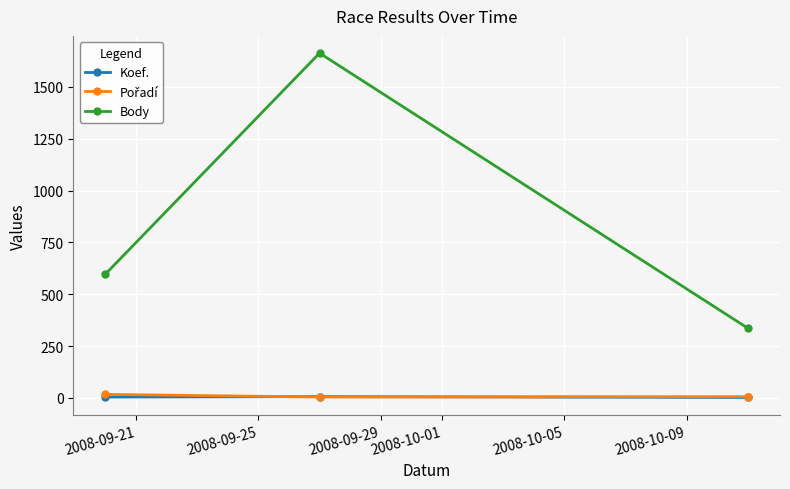

What is the minimum value for Body?

336